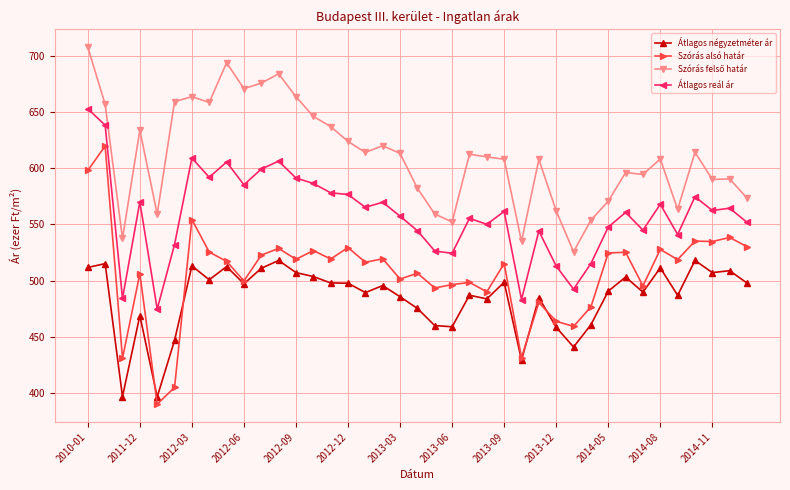

What is the smallest value displayed?

390.0